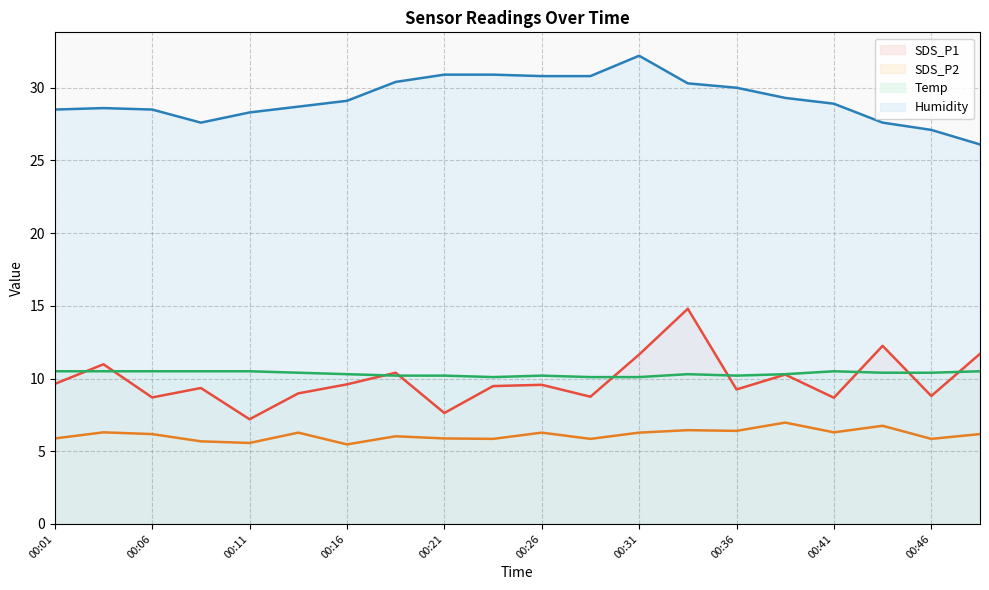

What are all the series names shown in the legend?

SDS_P1, SDS_P2, Temp, Humidity